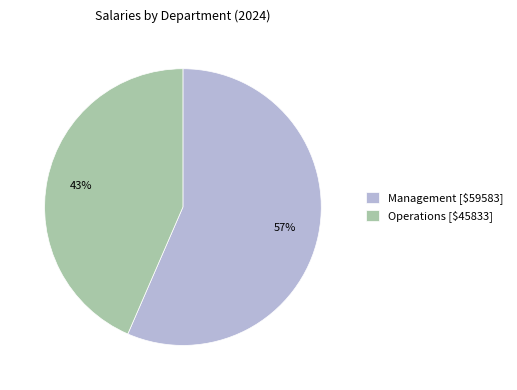

What percentage is the Operations slice, to the nearest percent?

43%